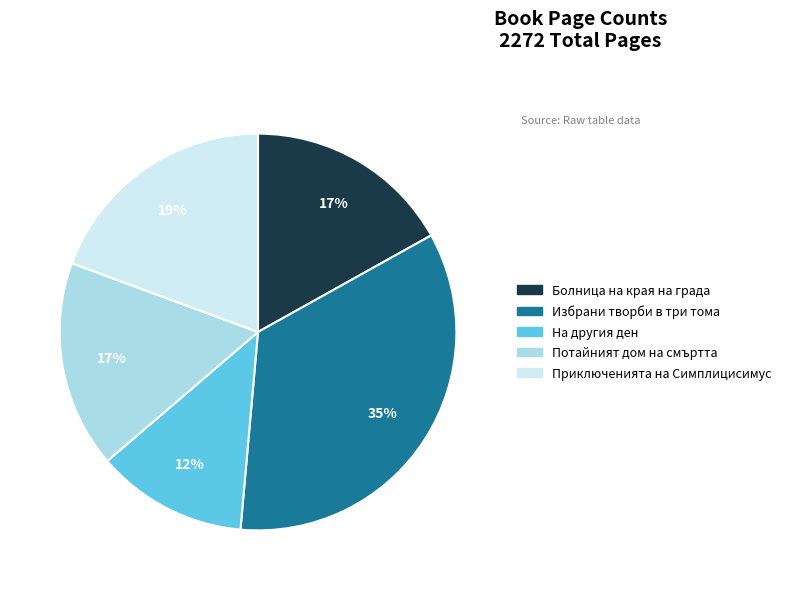

Is the sum of Избрани творби в три тома and Приключенията на Симплицисимус greater than half?

Yes